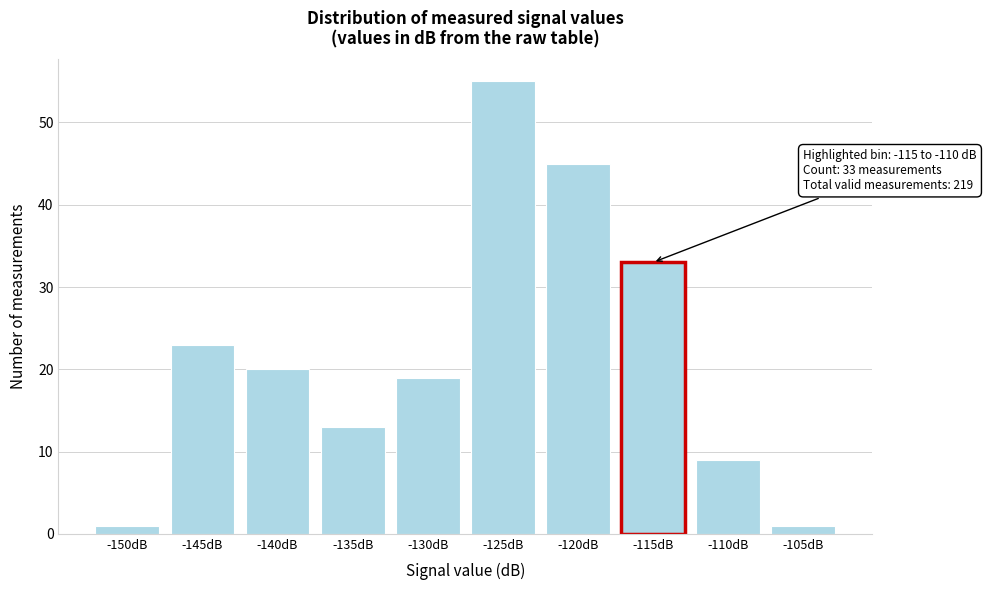

Reading left to right, list all the values displayed in this chart.

-150dB=1	-145dB=23	-140dB=20	-135dB=13	-130dB=19	-125dB=55	-120dB=45	-115dB=33	-110dB=9	-105dB=1